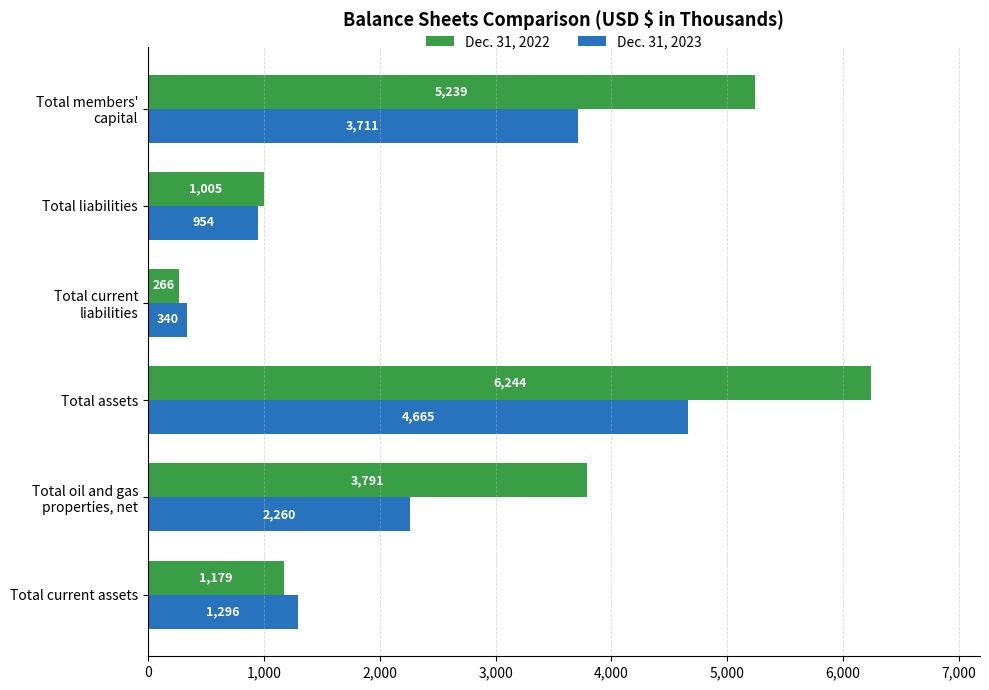

What is the total value across all series at Total current assets?

2475